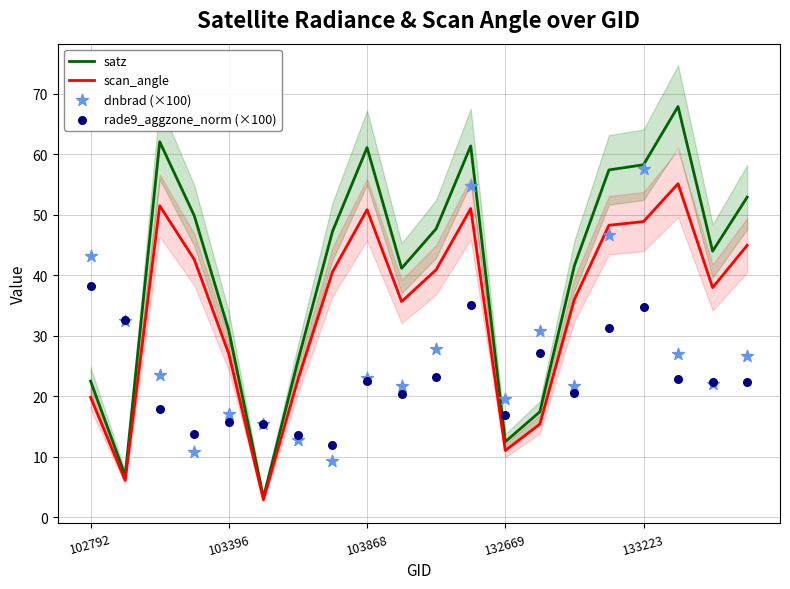

At which category is the sum across all series the highest?

11